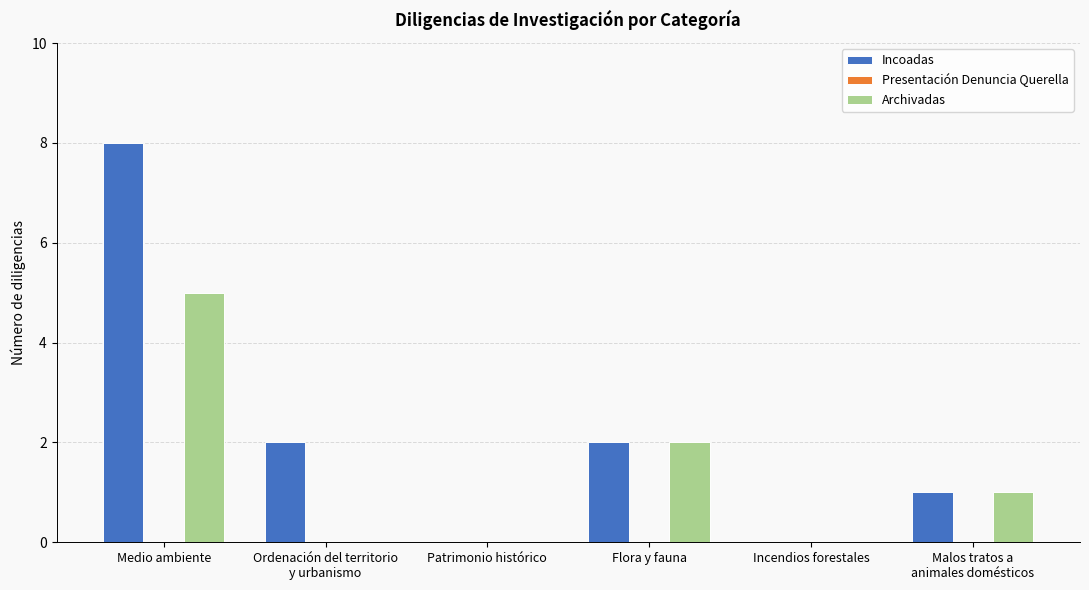

What is the greatest value displayed?

8